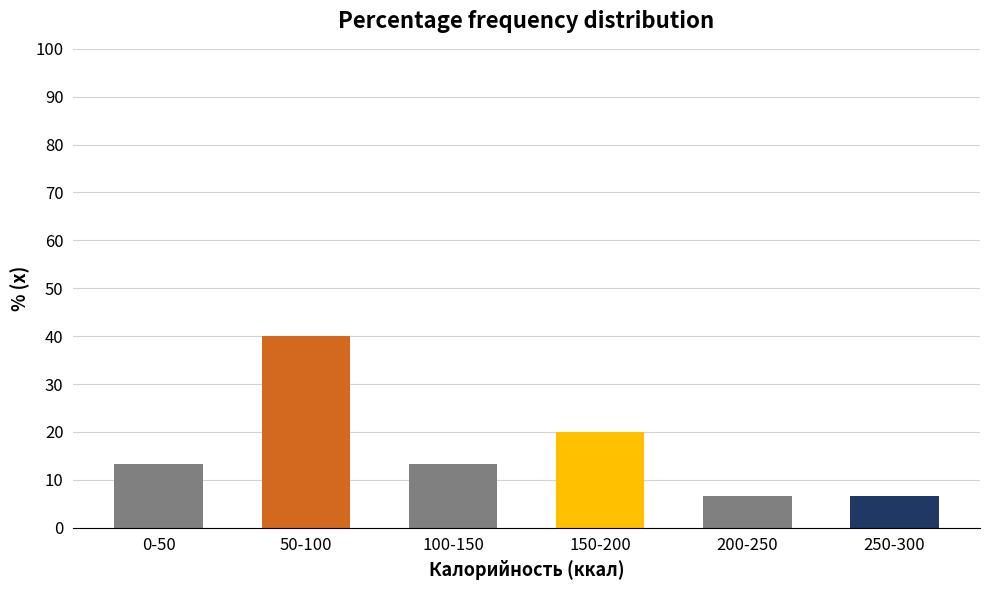

Reading left to right, what are all the values shown in this chart?

0-50=13.3	50-100=40.0	100-150=13.3	150-200=20.0	200-250=6.7	250-300=6.7